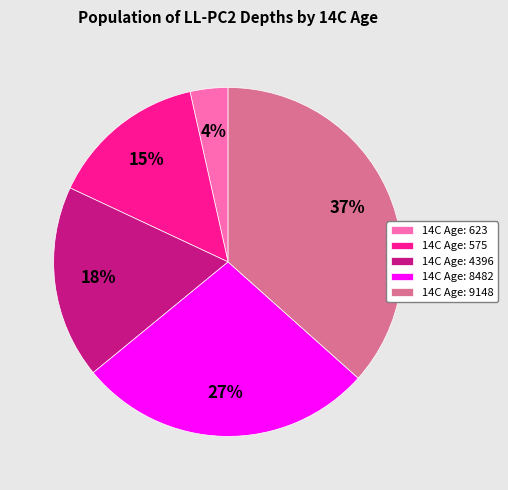

Is it true that 14C Age: 9148 is 37% of the pie?

True